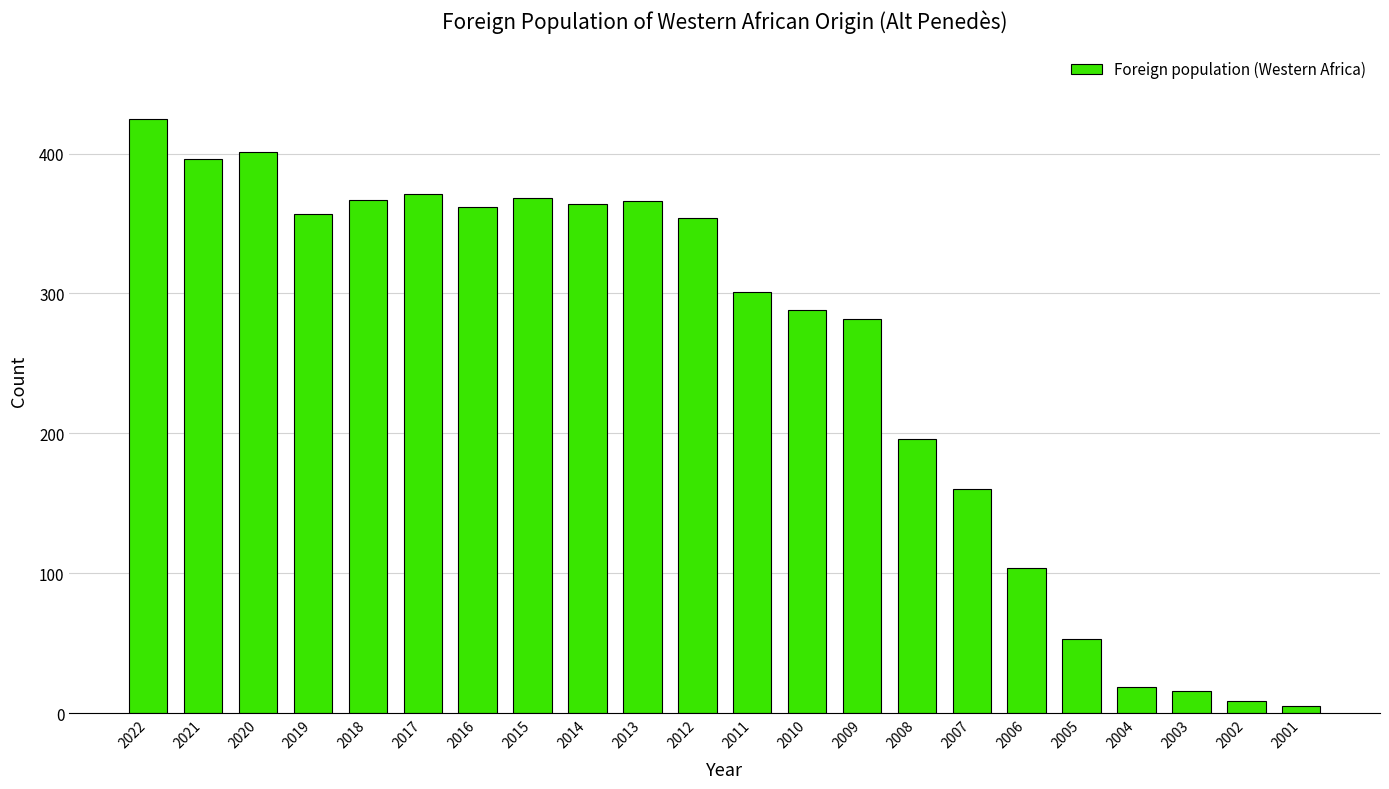

True or false: the data shows 425 at 2022.

True